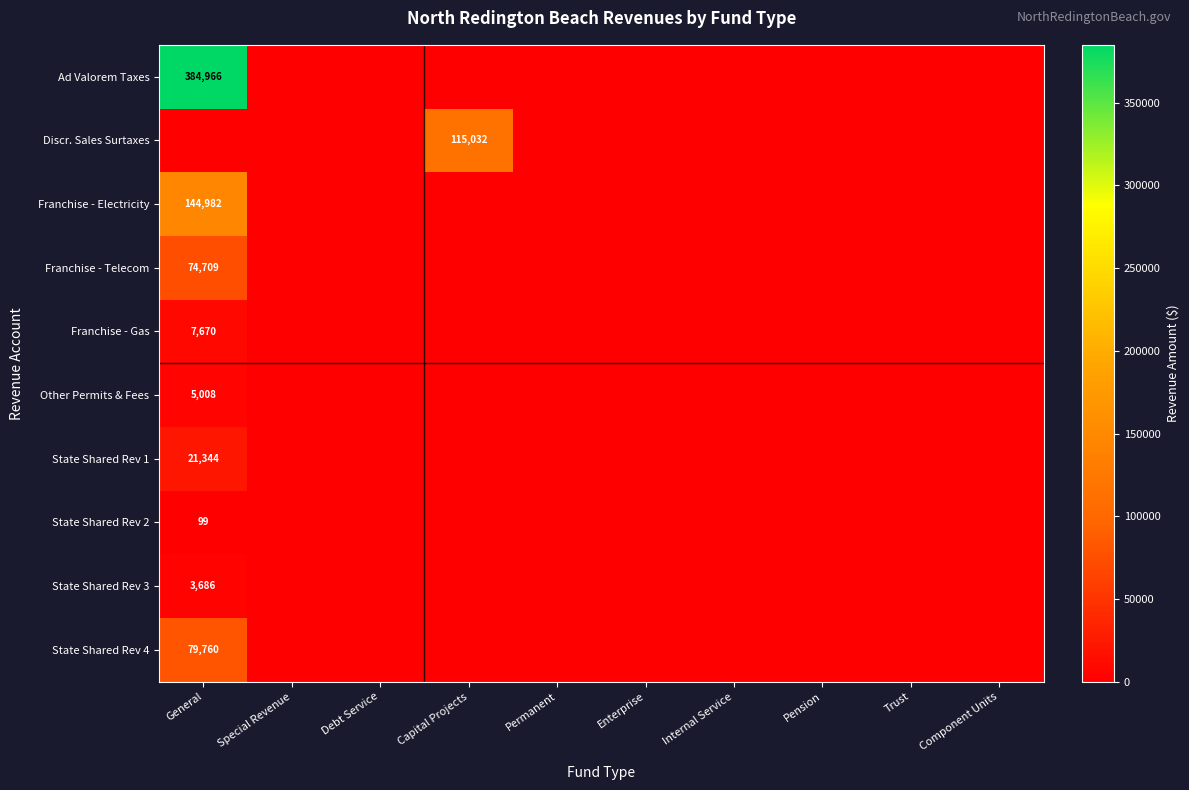

Which series has the largest range (max minus min)?

Ad Valorem Taxes